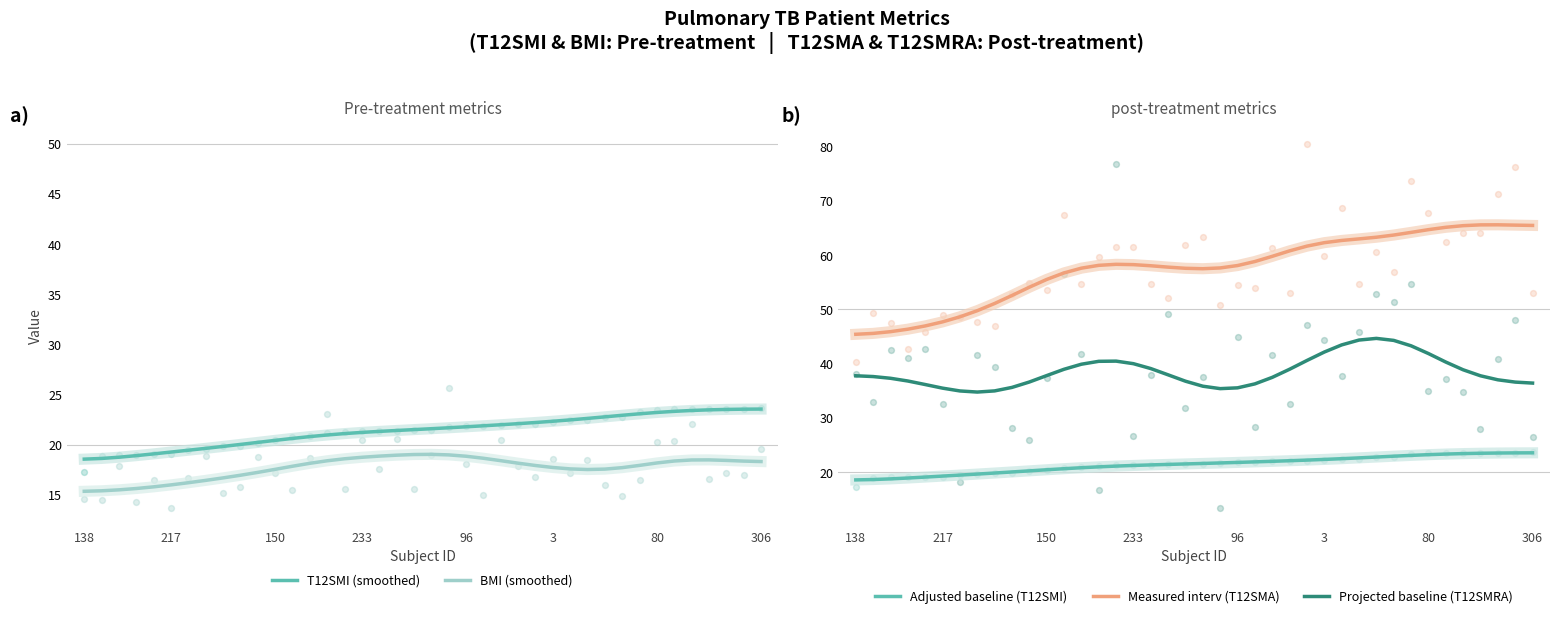

At which category is the sum across all series the highest?

32